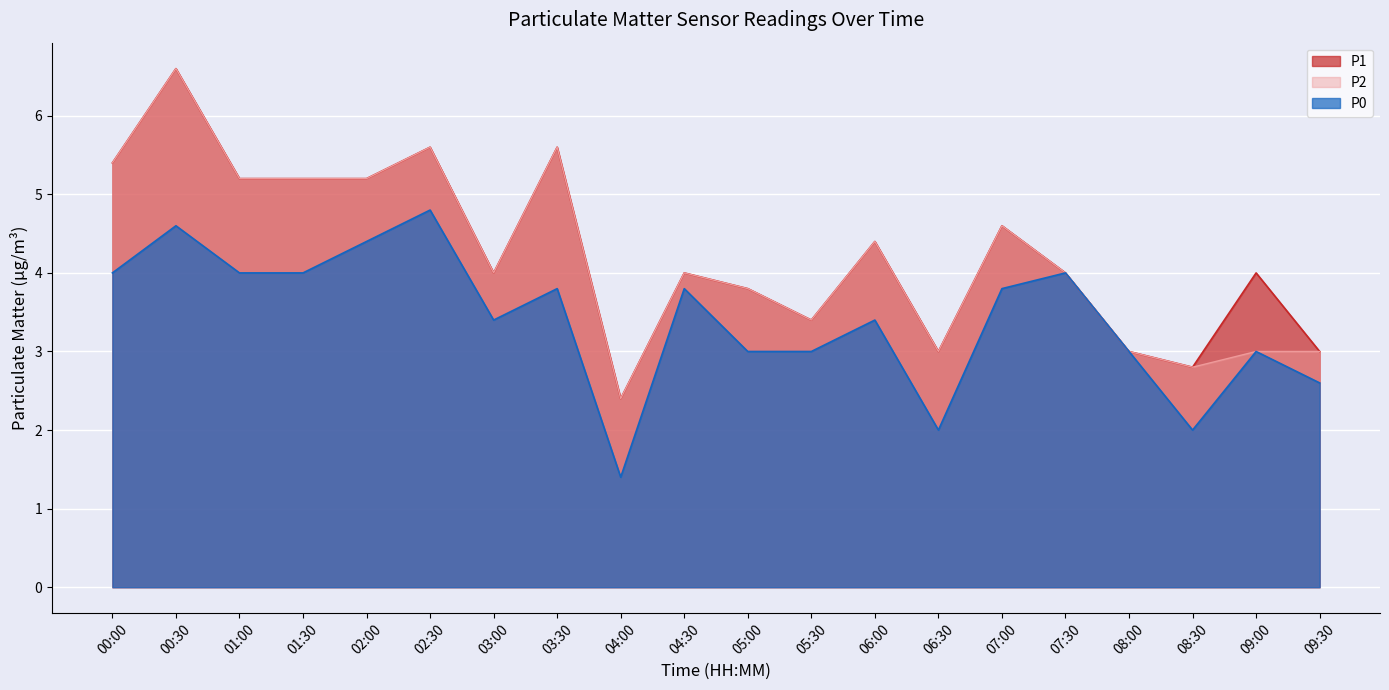

What is the difference between the highest and lowest values at 06:30?

1.0